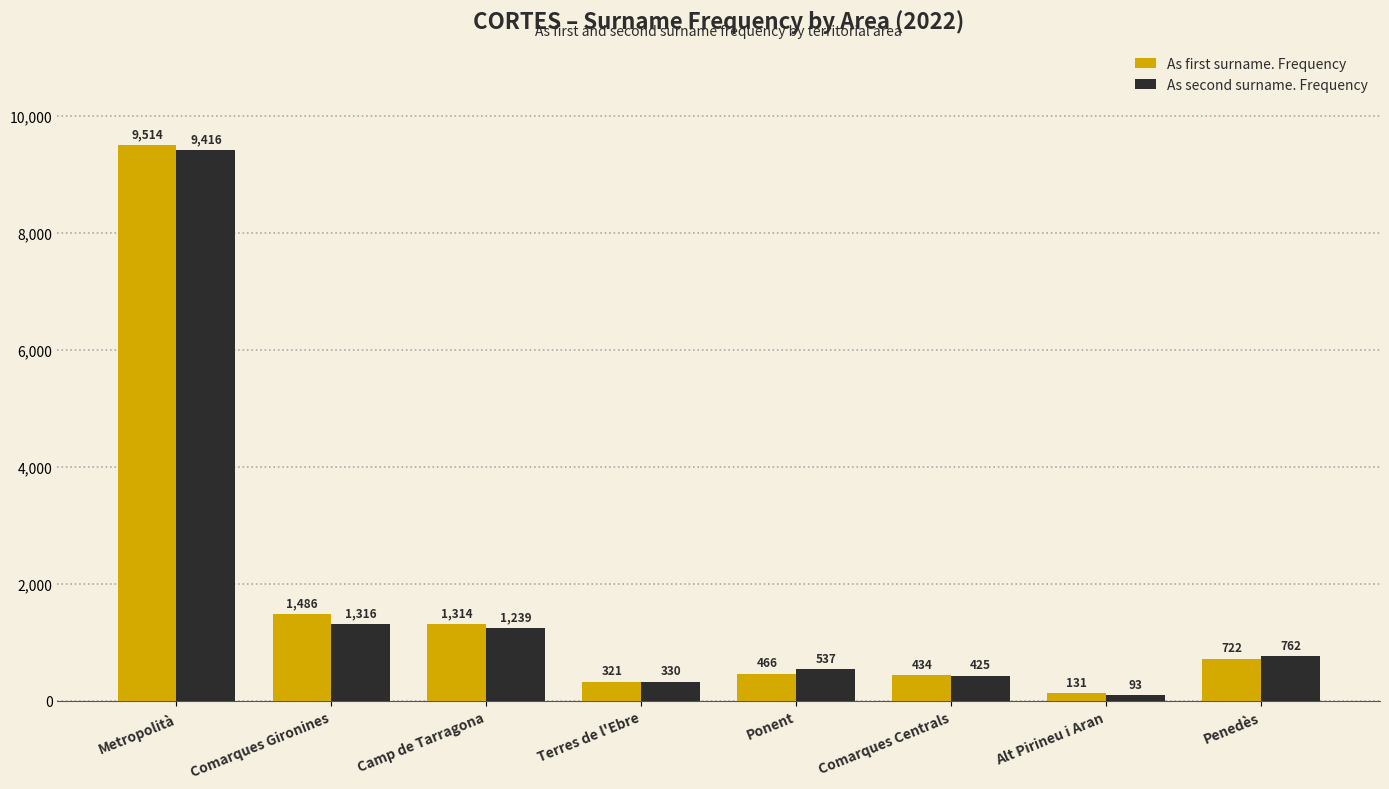

What are all the series names shown in the legend?

As first surname. Frequency, As second surname. Frequency